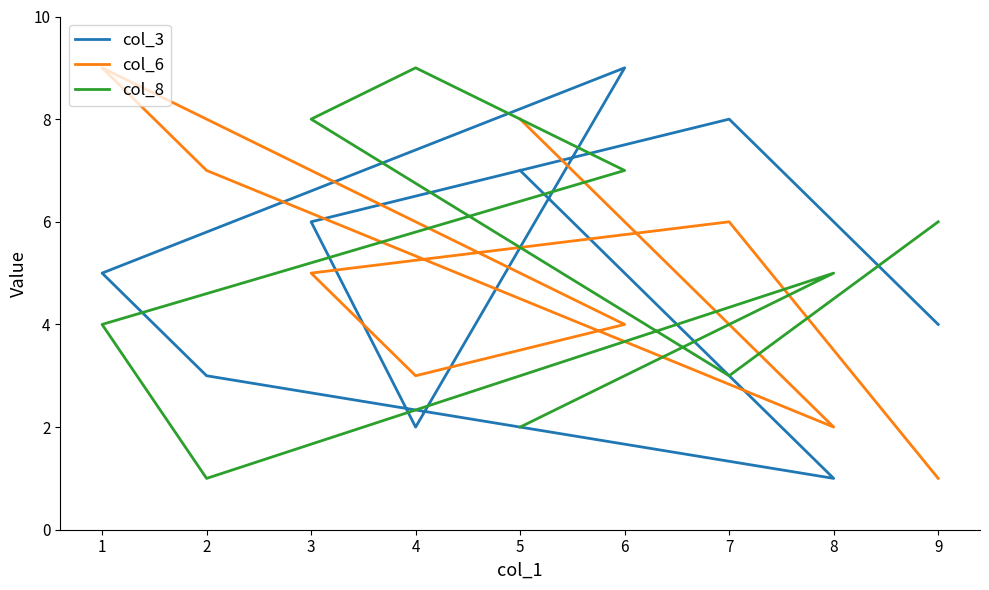

How many categories are shown in the chart?

9